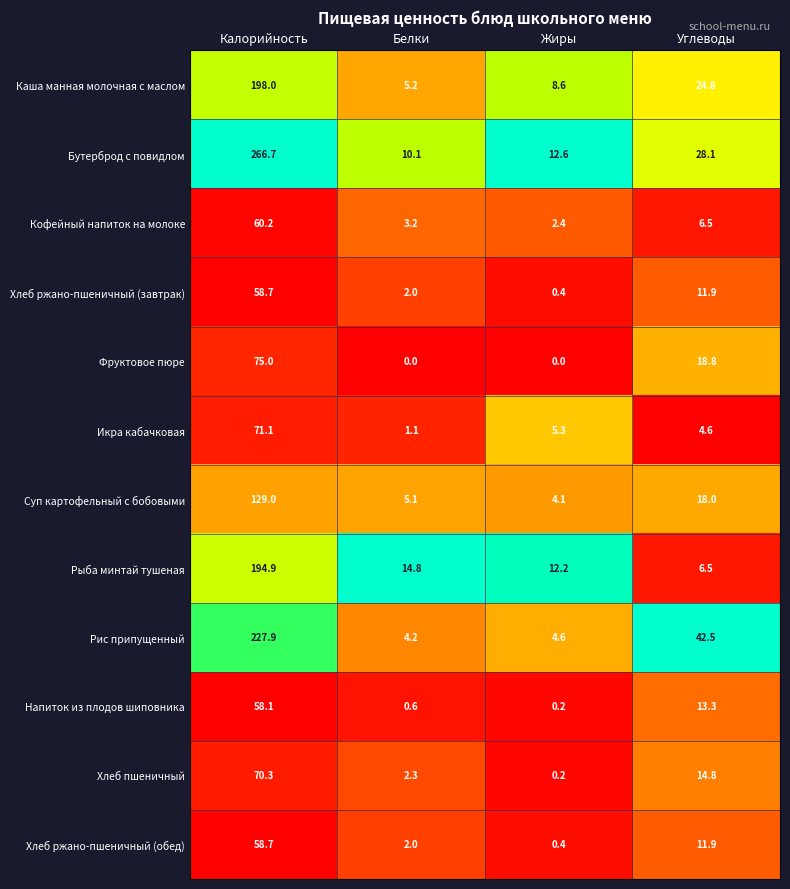

Rank the categories by Рис припущенный value from highest to lowest.

Калорийность, Углеводы, Жиры, Белки